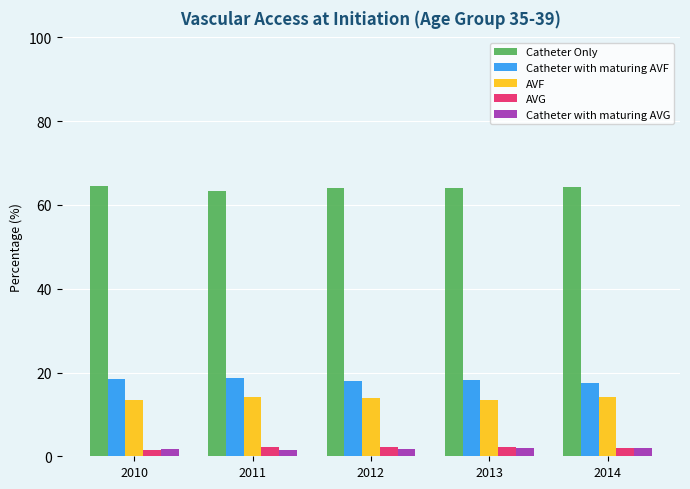

How many bars are there in total?

25